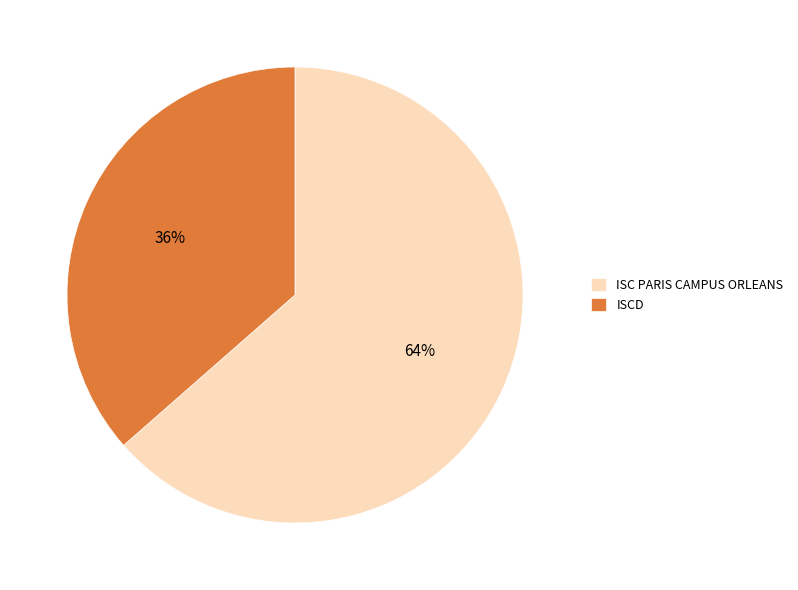

Rank the categories by value from highest to lowest.

ISC PARIS CAMPUS ORLEANS, ISCD